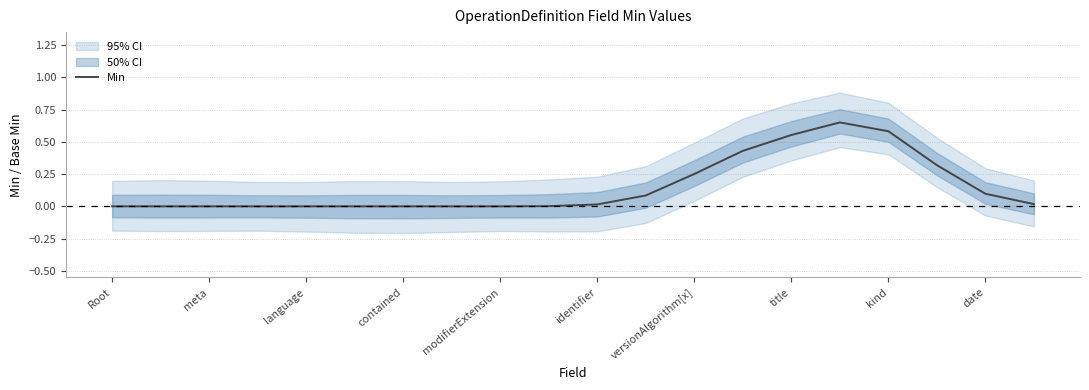

The value of Min at contained is 0.2. True or false?

False